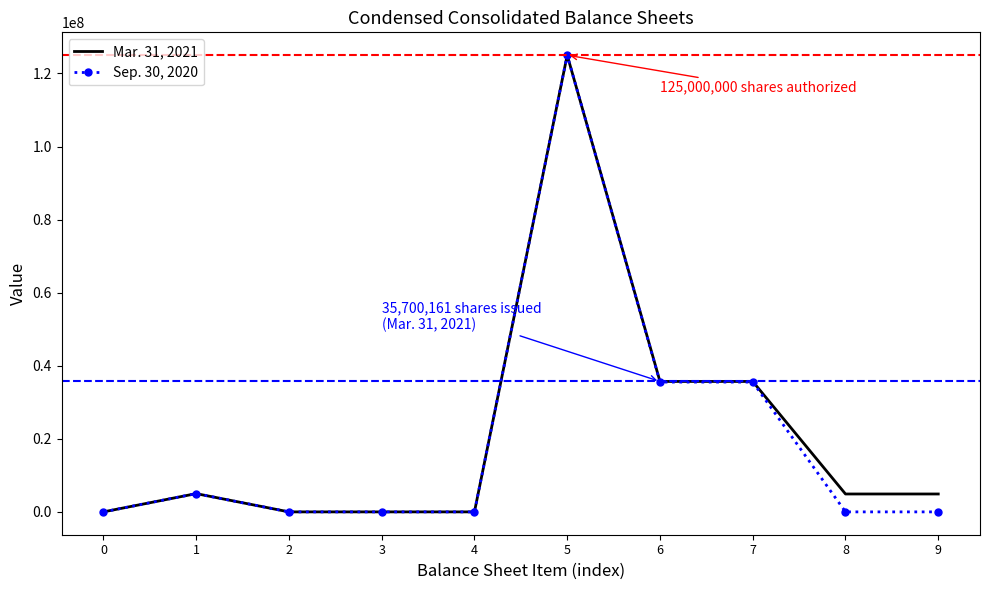

Rank the series at 9 from lowest to highest value.

Sep. 30, 2020, Mar. 31, 2021